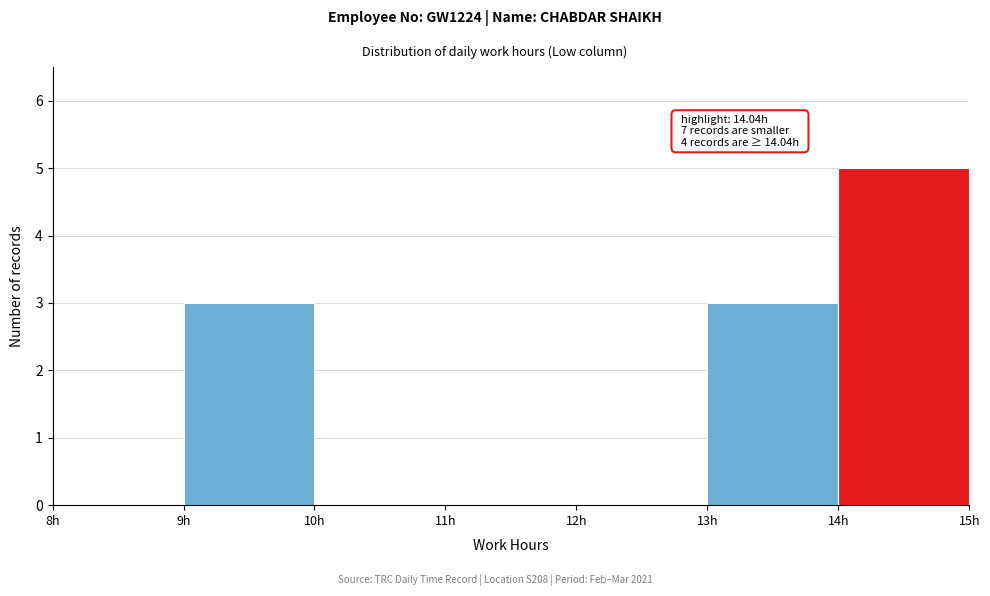

Over which range of the x-axis is the bar tallest?

14 to 15